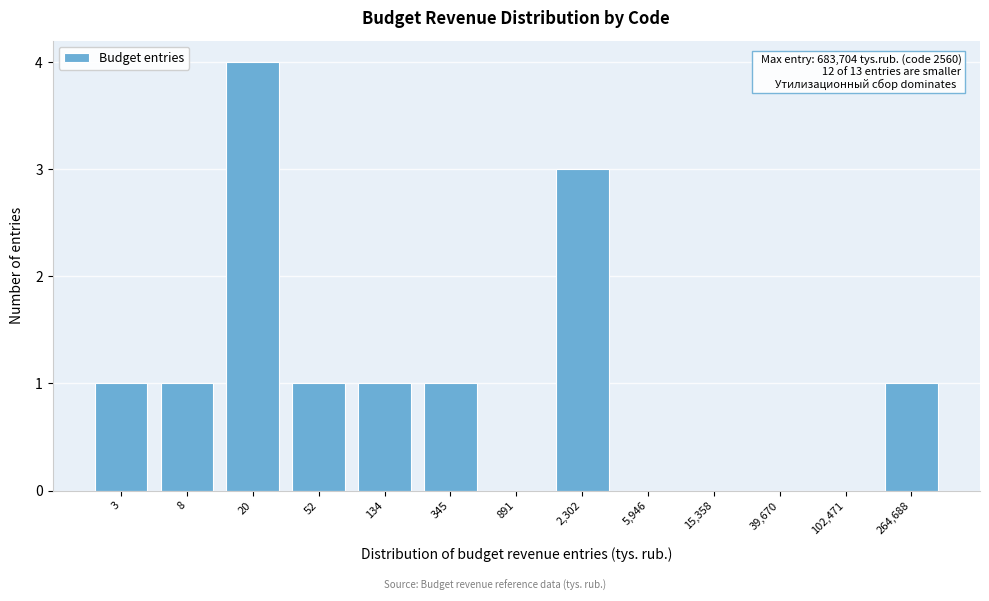

Reading left to right, what are all the values shown in this chart?

3=1	8=1	20=4	52=1	134=1	345=1	891=0	2,302=3	5,946=0	15,358=0	39,670=0	102,471=0	264,688=1